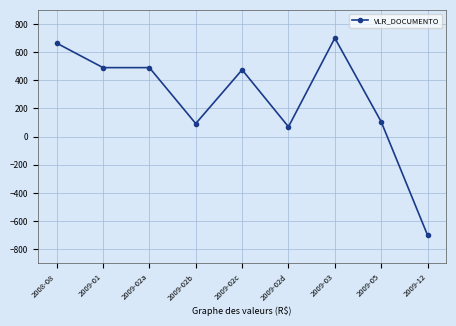

What is the difference between the maximum and minimum values?

1400.0